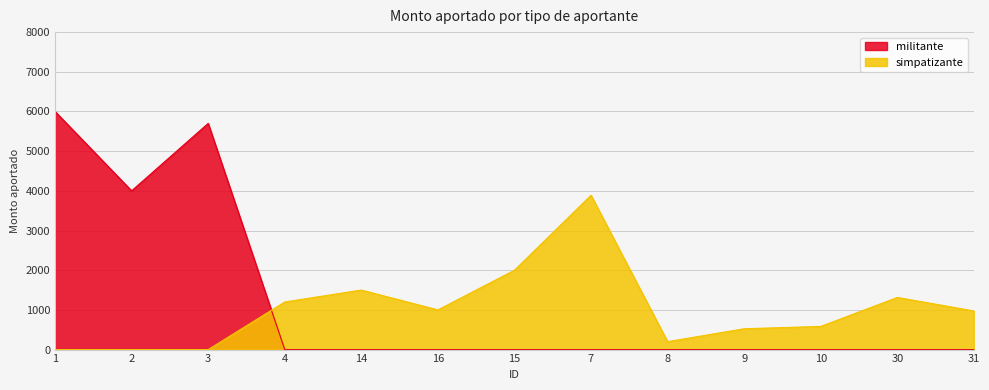

What is the label of the 3rd point from the right?

10